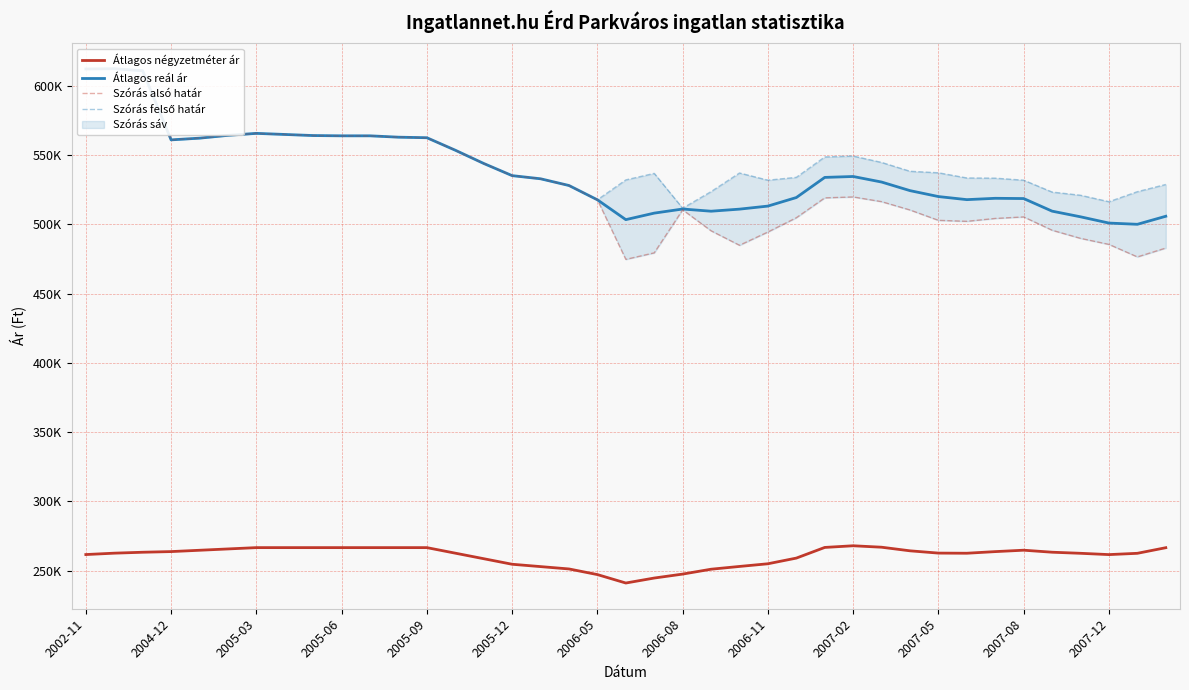

The value of Átlagos reál ár at 17 is 764315. True or false?

False